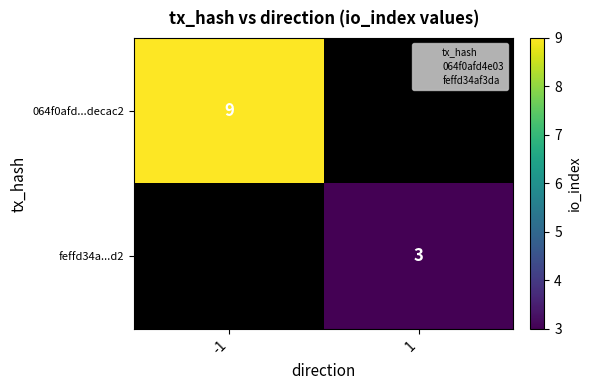

At which label does 064f0afd...decac2 reach its peak?

-1